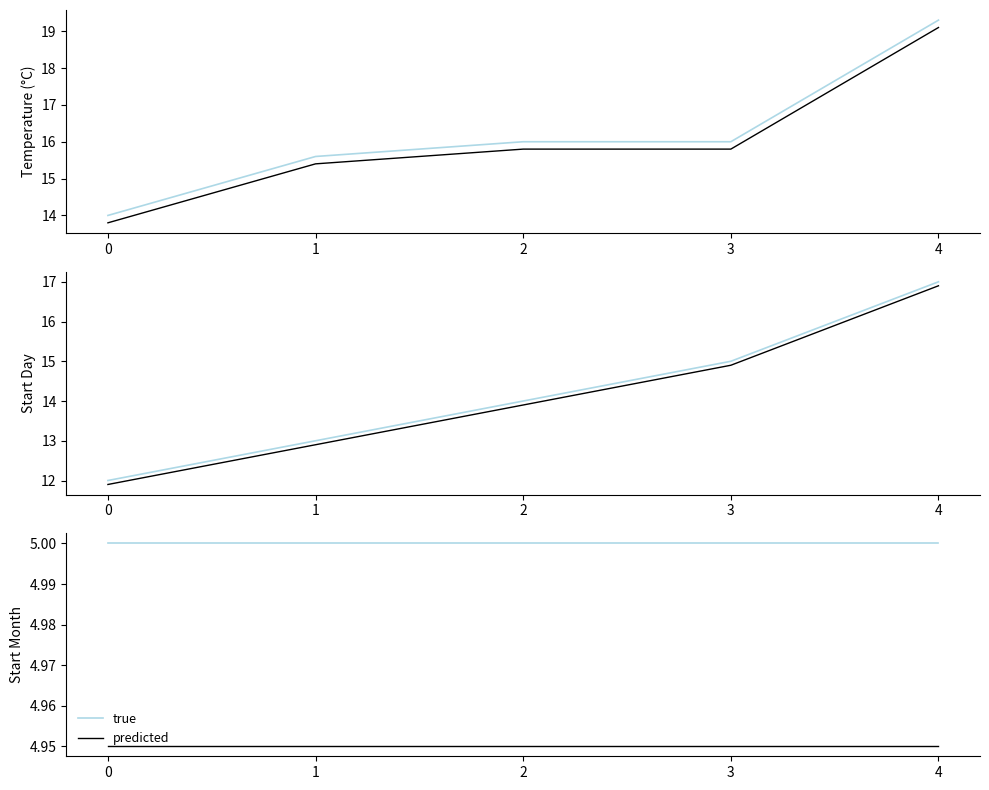

True or false: predicted and true cross at least once.

False